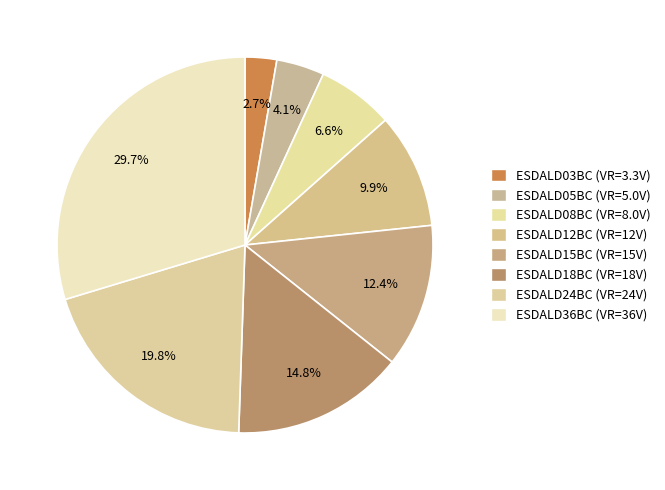

Which category has the biggest portion of the pie?

ESDALD36BC